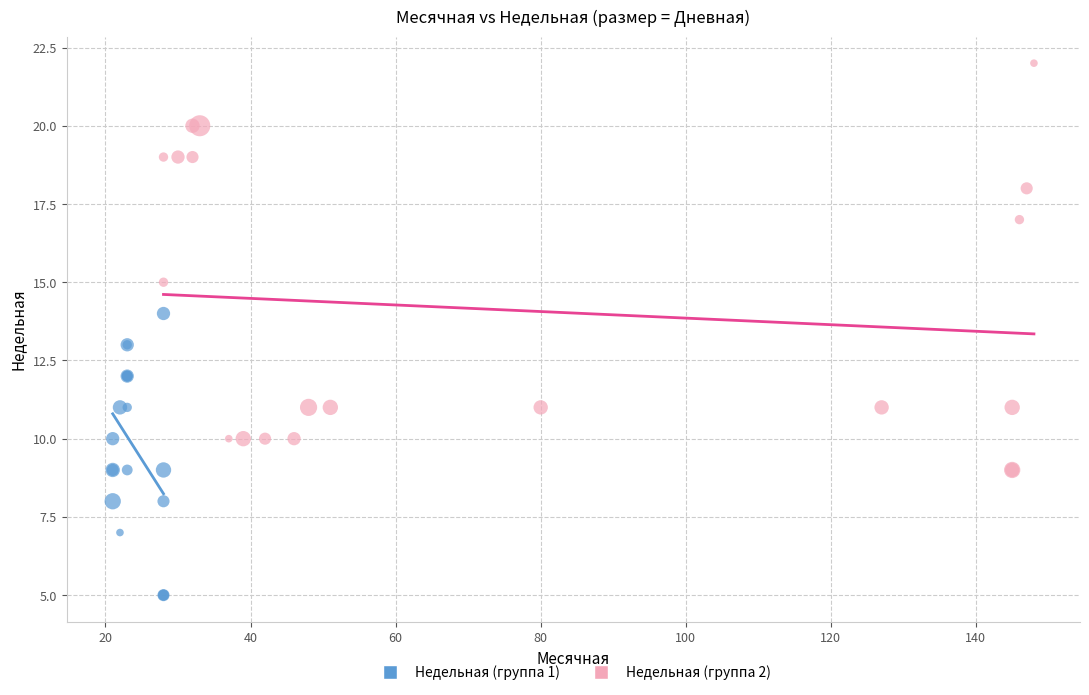

What are all the series names shown in the legend?

Недельная (группа 1), Недельная (группа 2)